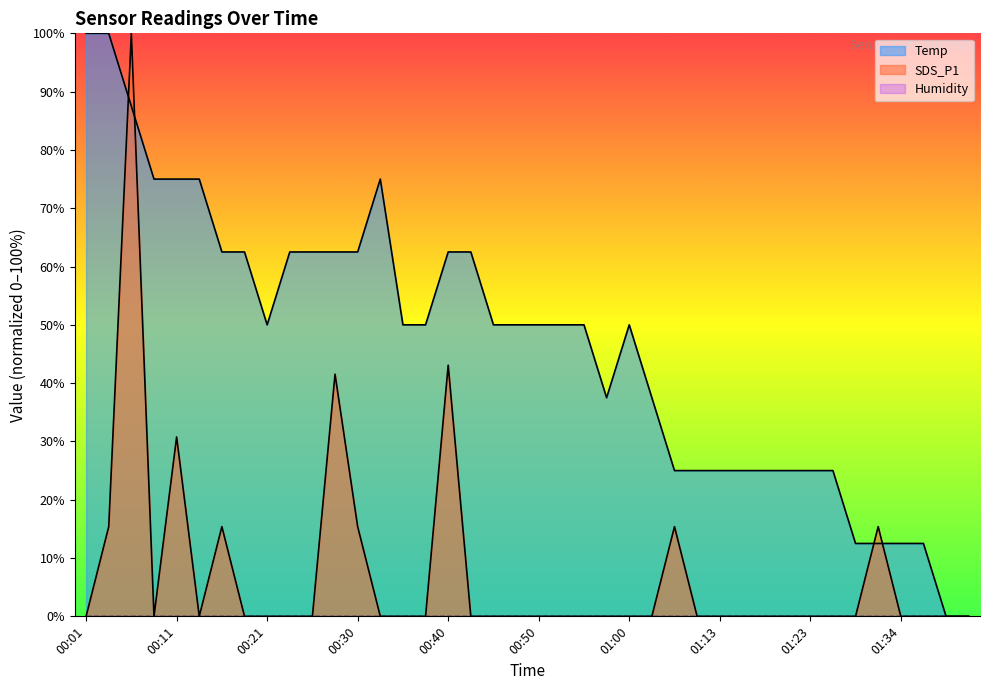

True or false: Temp and SDS_P1 intersect in this chart.

True